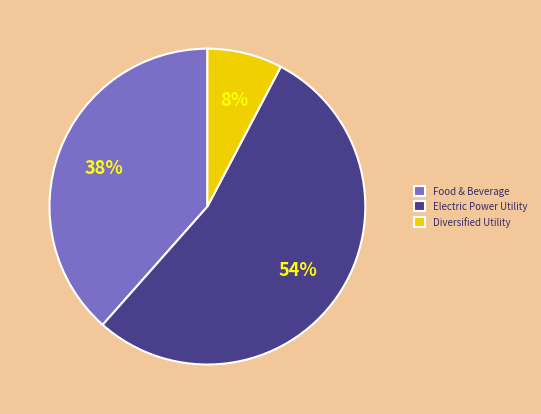

To the nearest percent, what is the difference between the largest and smallest slice percentages?

46%